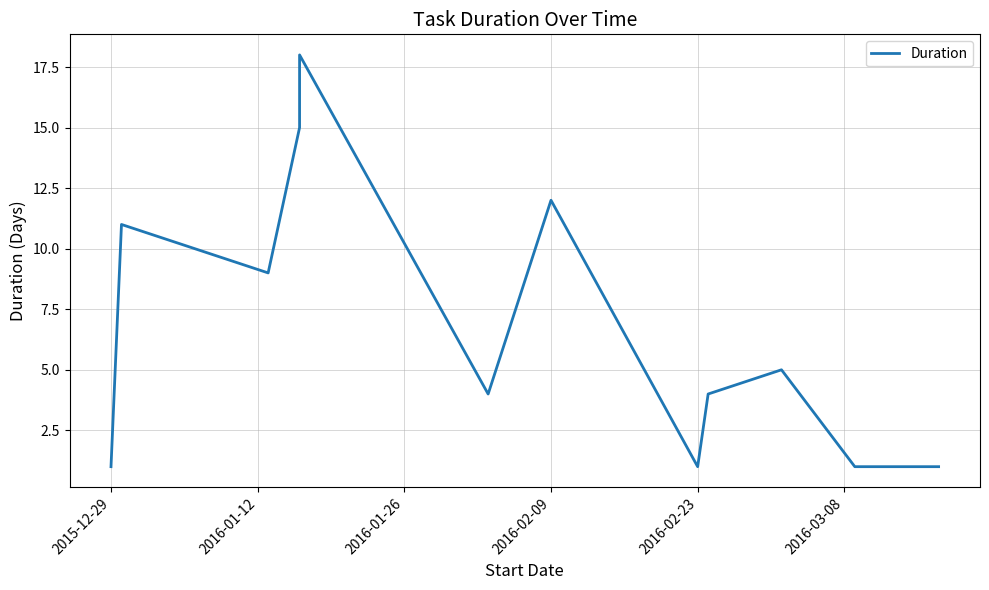

Does the chart display data point markers on the line(s)?

No